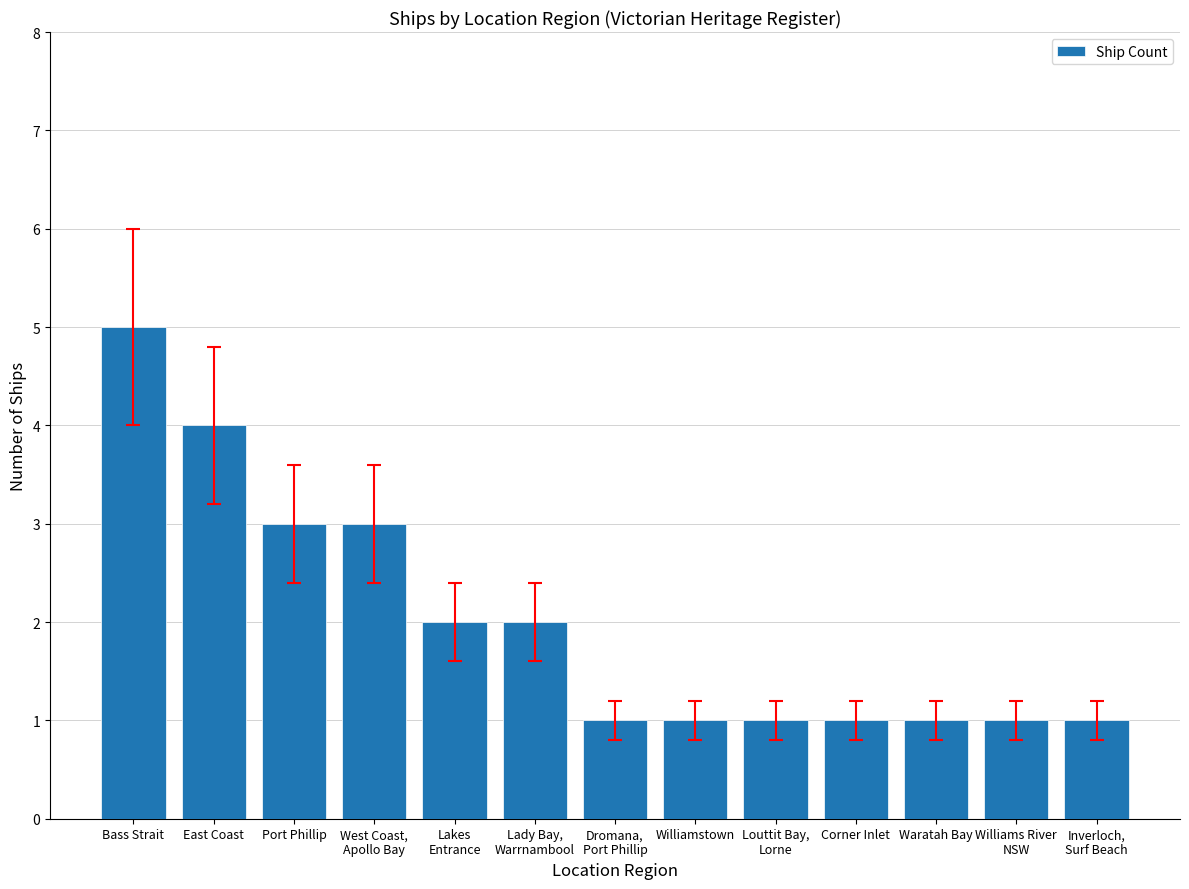

Does the chart contain any negative values?

No